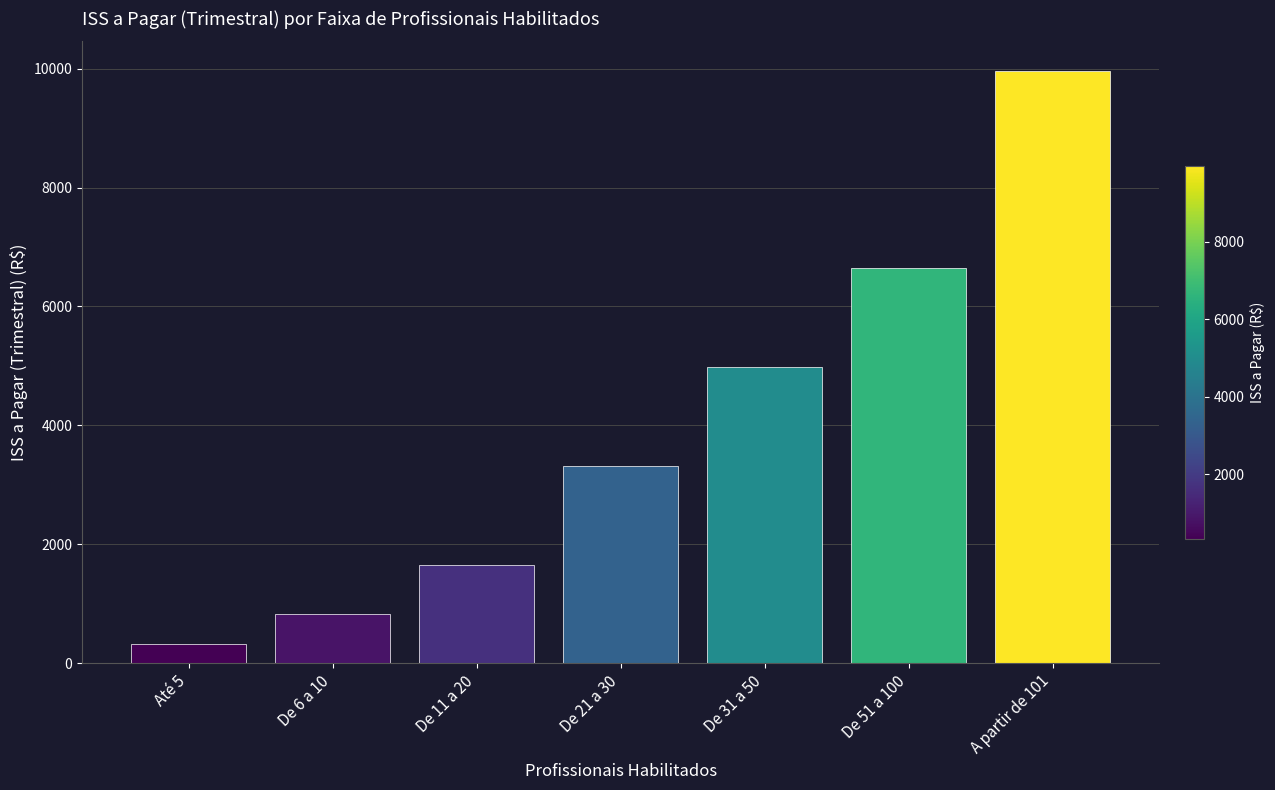

List the labels in order of value, smallest first.

Até 5, De 6 a 10, De 11 a 20, De 21 a 30, De 31 a 50, De 51 a 100, A partir de 101